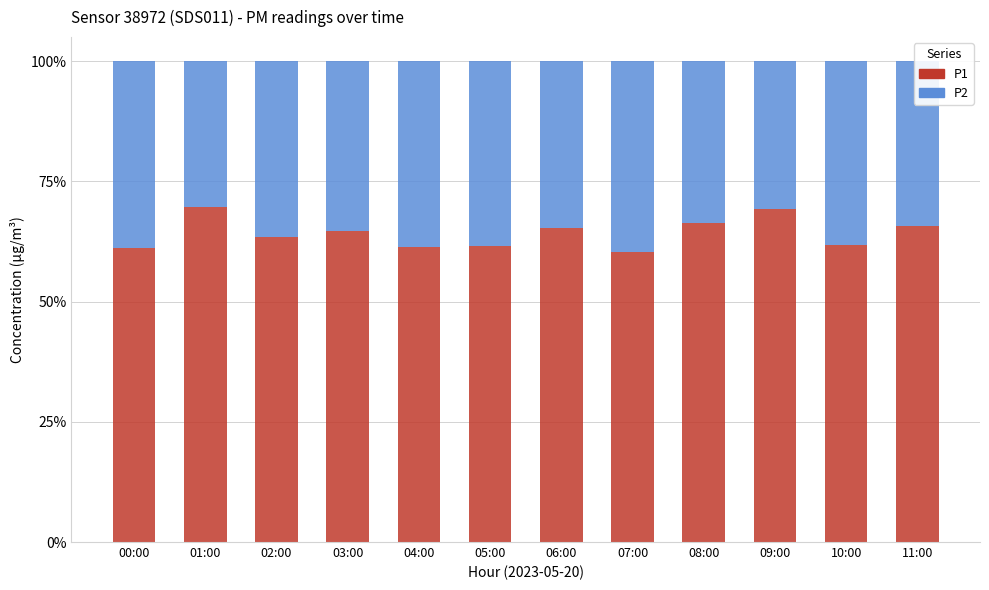

Which category has the highest value in the P1 series?

01:00